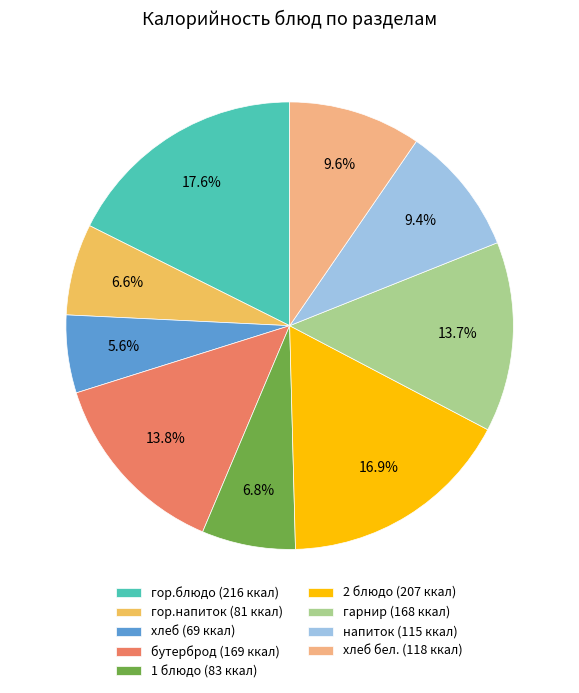

Approximately how many times larger is the value at напиток (115 ккал) compared to бутерброд (169 ккал)?

0.7